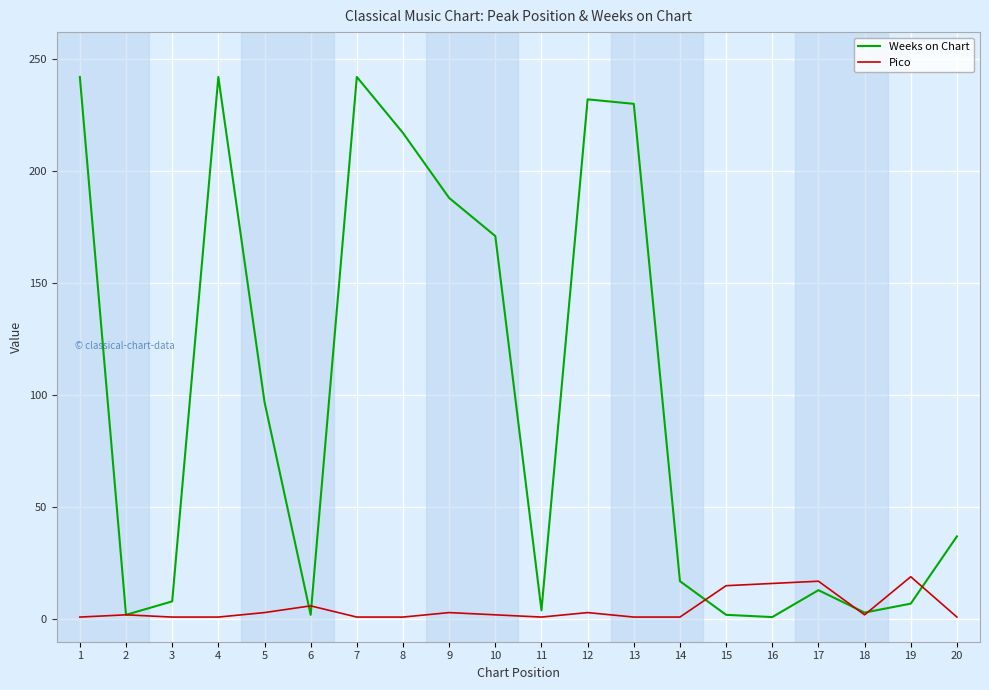

What are all the series names shown in the legend?

Weeks on Chart, Pico